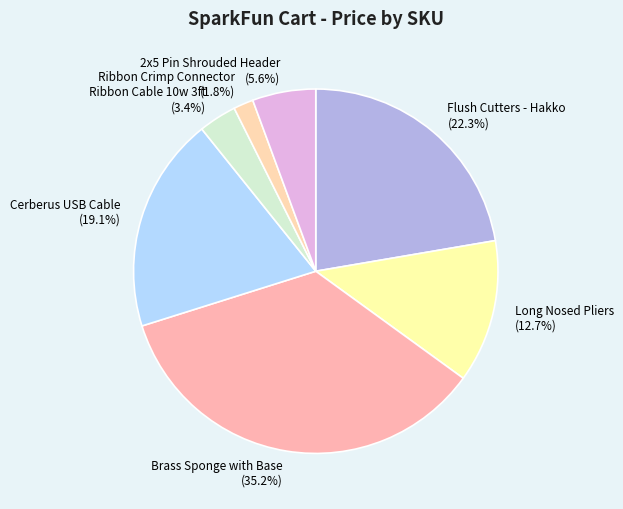

Is the sum of Flush Cutters - Hakko and Brass Sponge with Base greater than half?

Yes